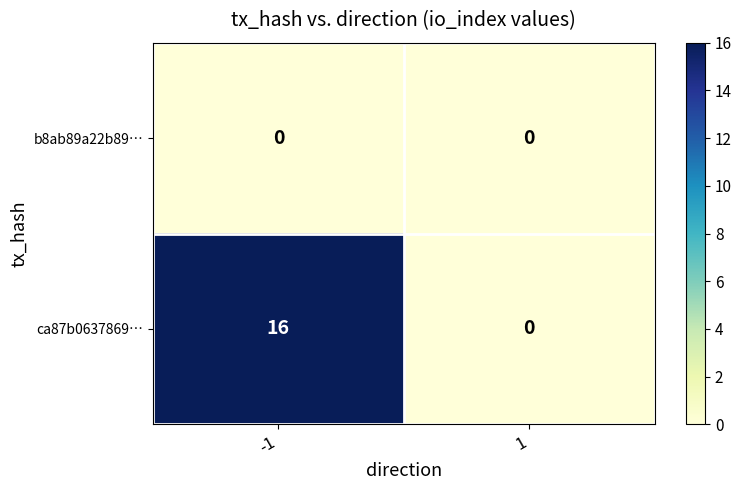

List the series in order of their peak value, highest first.

ca87b0637869…, b8ab89a22b89…